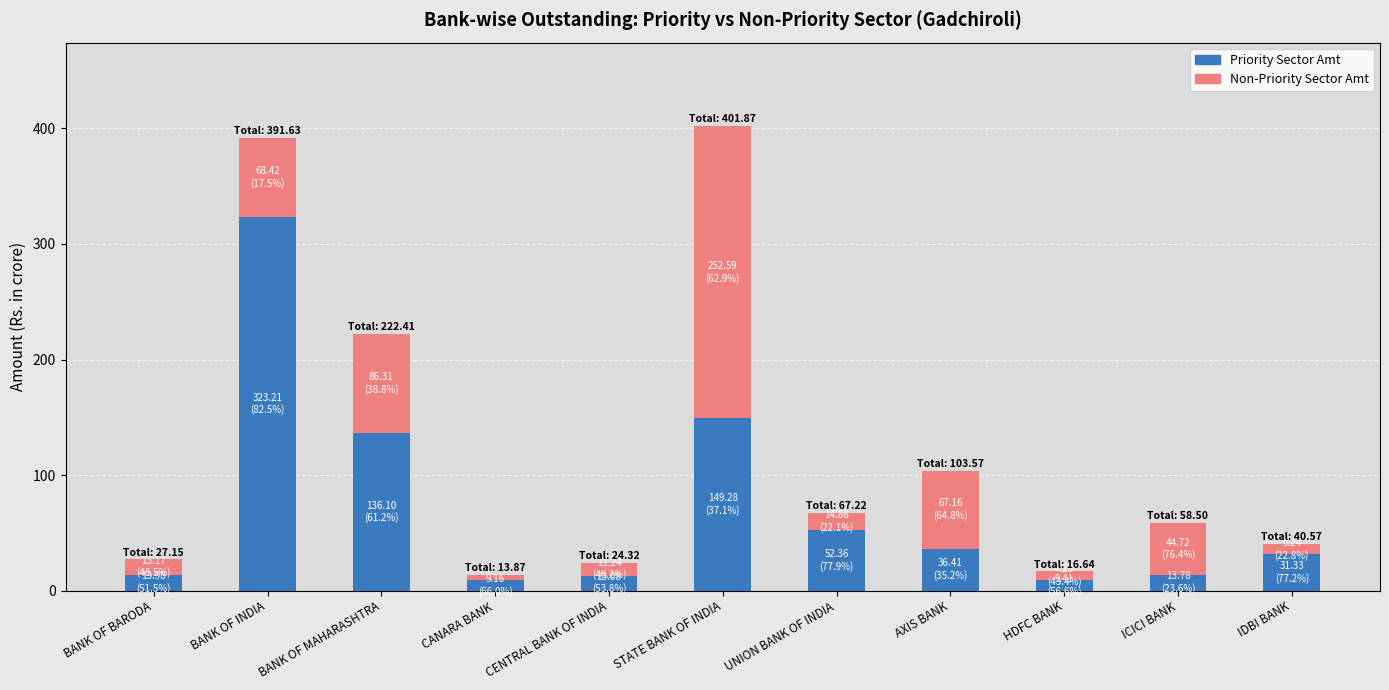

What is the total value across all series at STATE BANK OF INDIA?

401.9